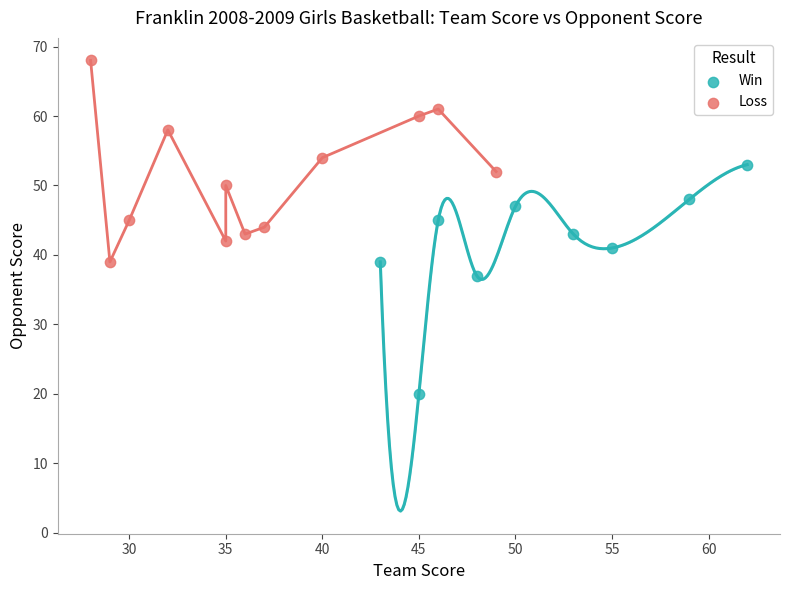

Which series contains the highest Y value?

Loss